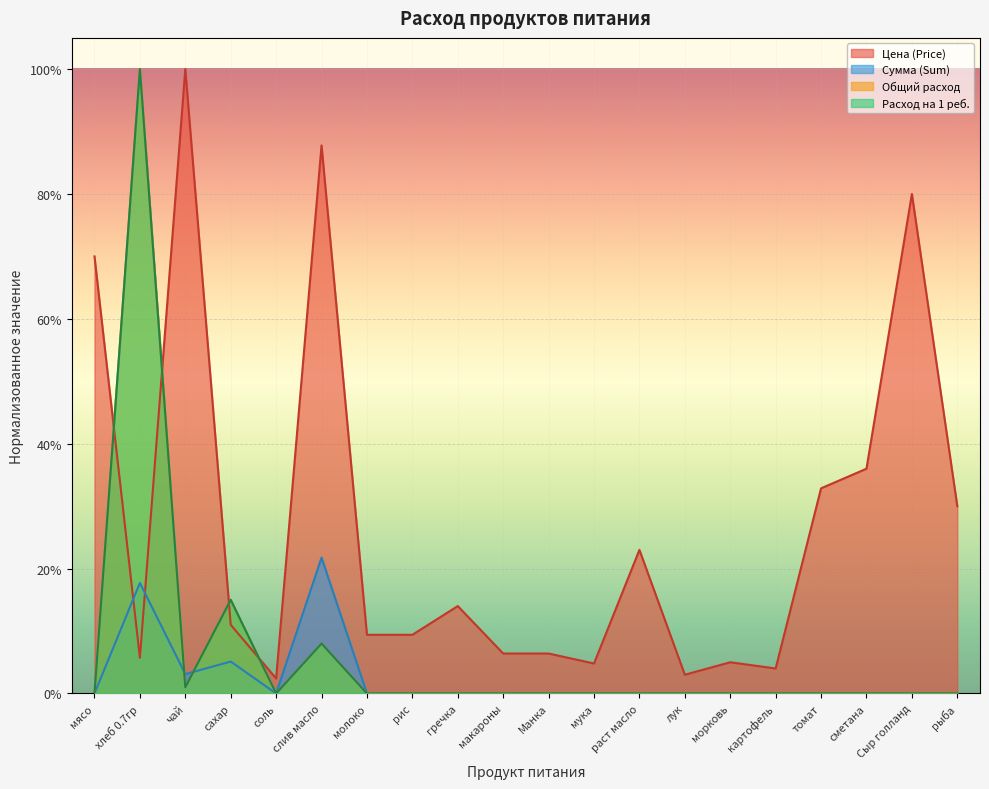

What are all the series names shown in the legend?

Цена (Price), Сумма (Sum), Общий расход, Расход на 1 реб.